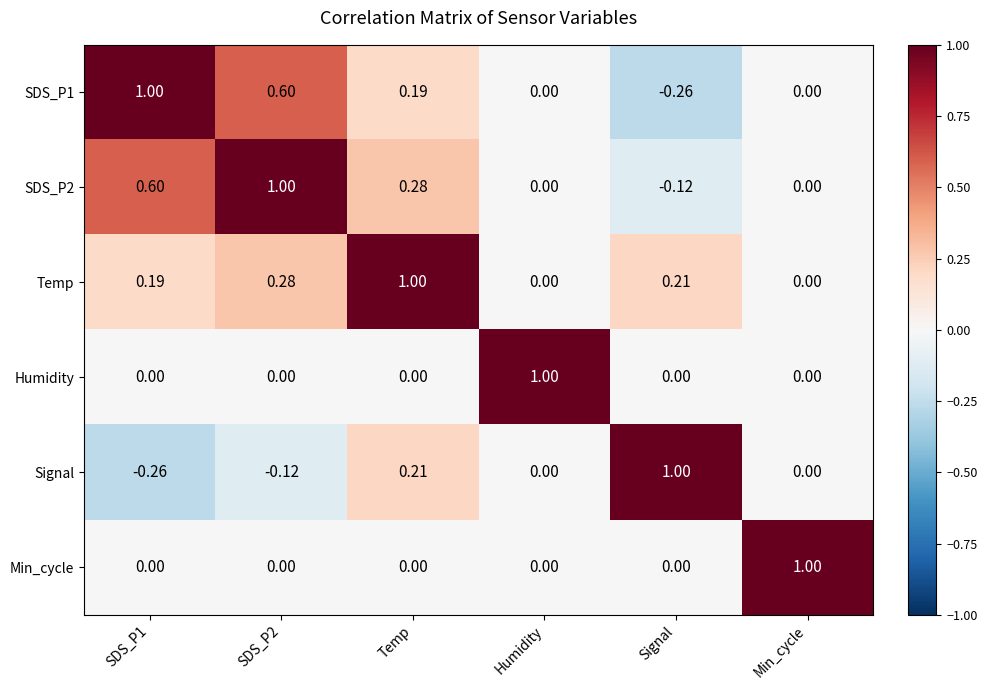

Count the number of categories in the chart.

6